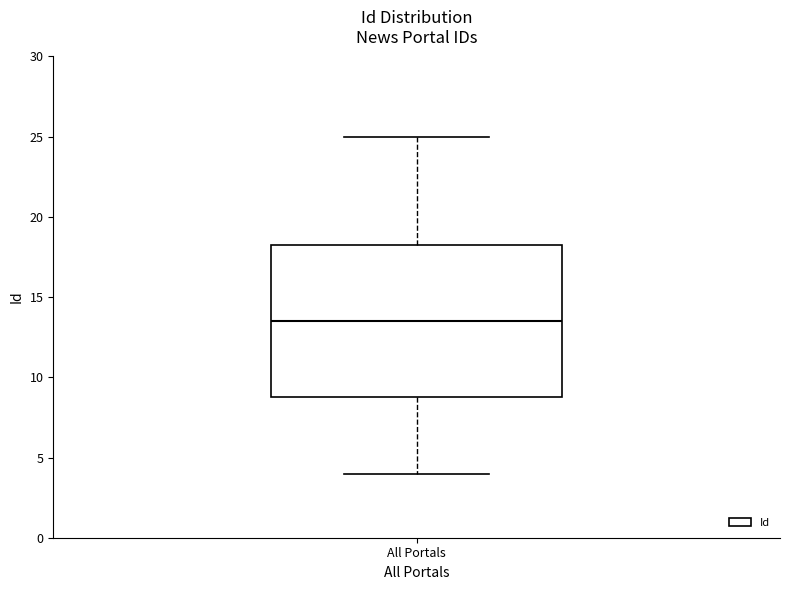

Read this box plot against the y-axis: the position of the median line, the range covered by the box, and the ends of both whiskers. The values are not printed on the chart, so give them approximately, as read against the axis.

median 13.5, box 9.0 to 18.5, whiskers 4.0 to 25.0